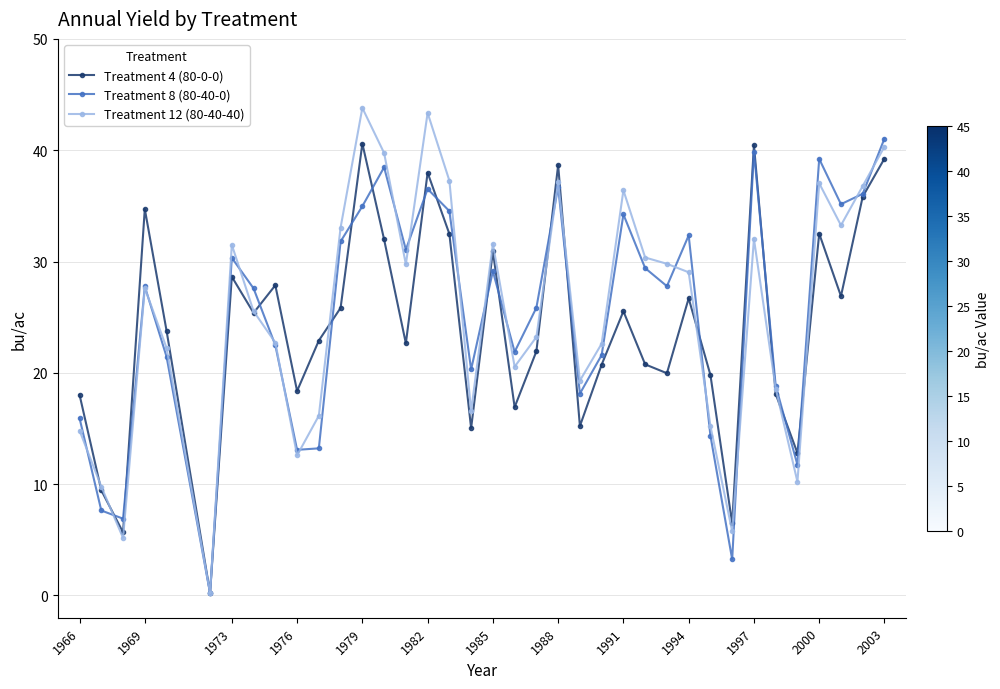

Which series has the largest range (max minus min)?

Treatment 12 (80-40-40)